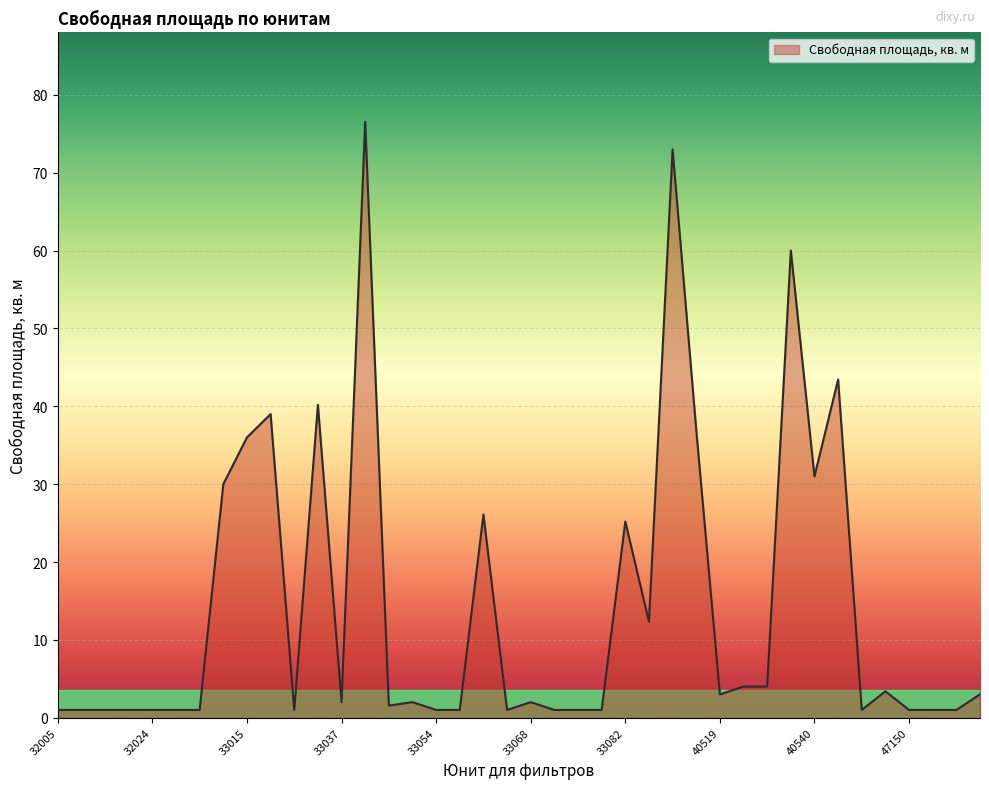

How many lines are shown in the chart?

1